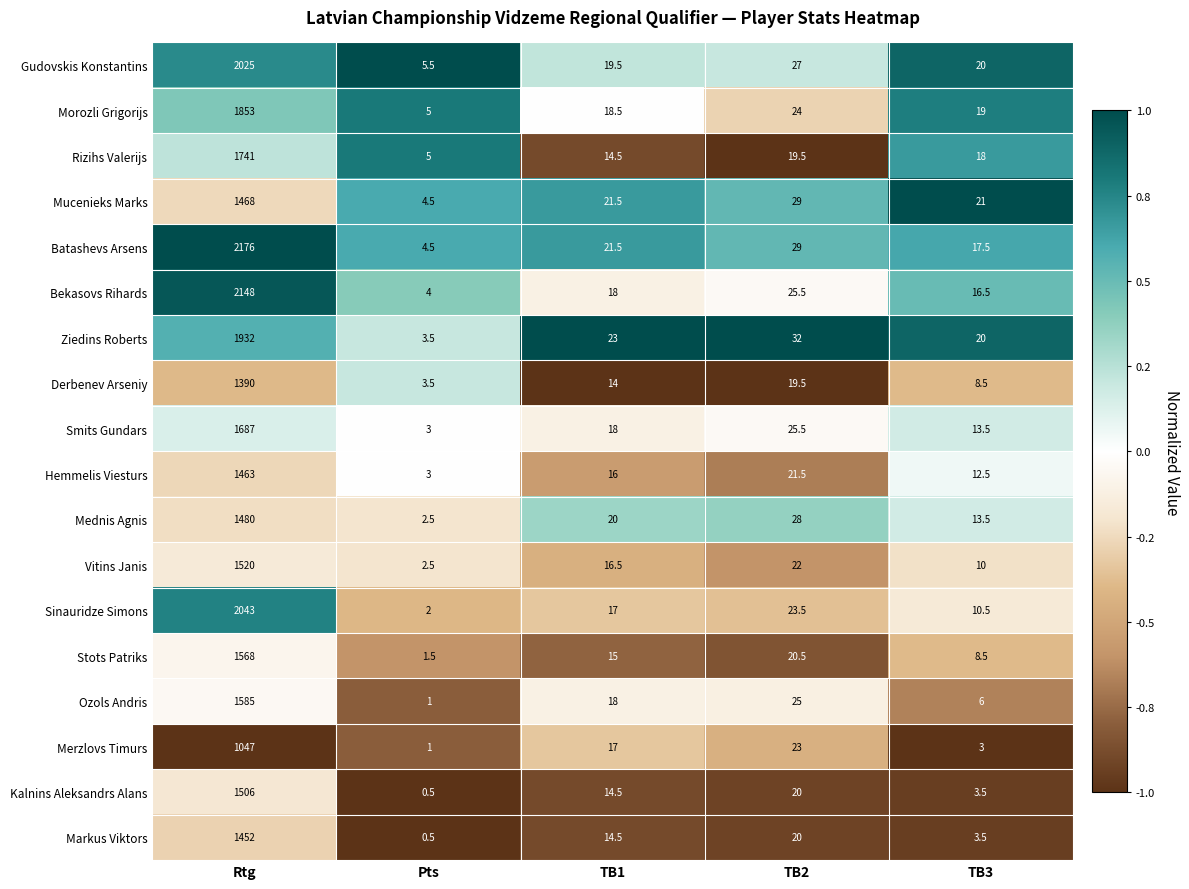

How many series are shown in this chart?

18